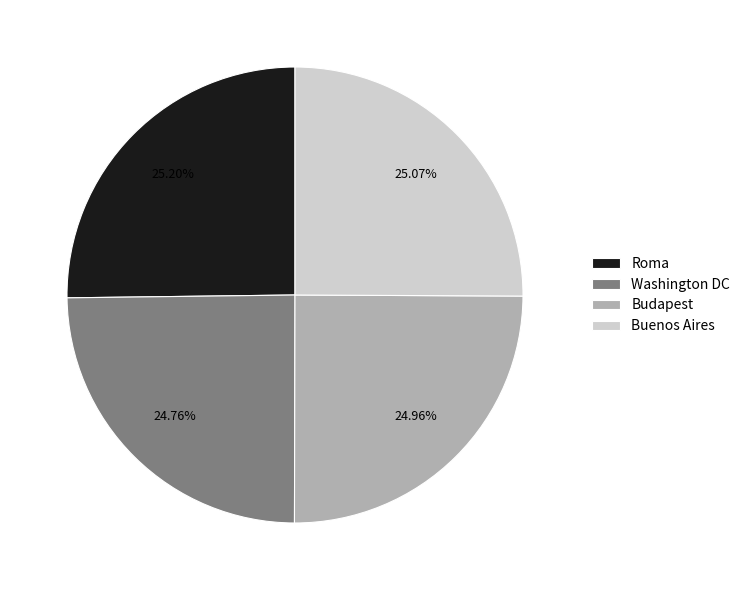

Does Budapest account for over 50% of the chart?

No